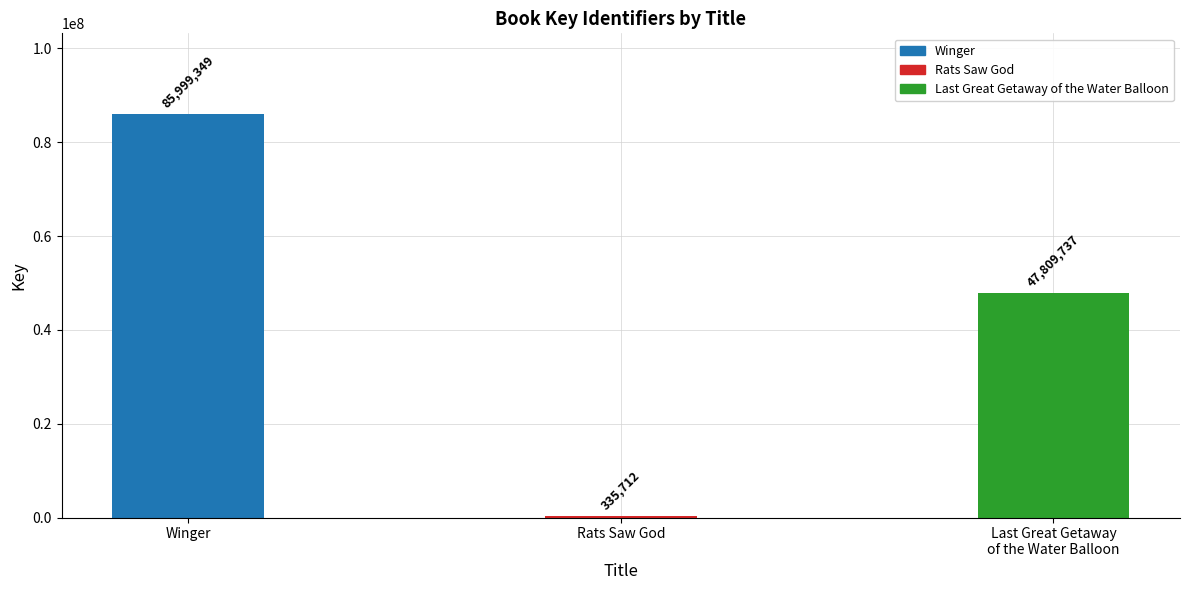

Read the value at Winger, to the nearest 50.

85999350